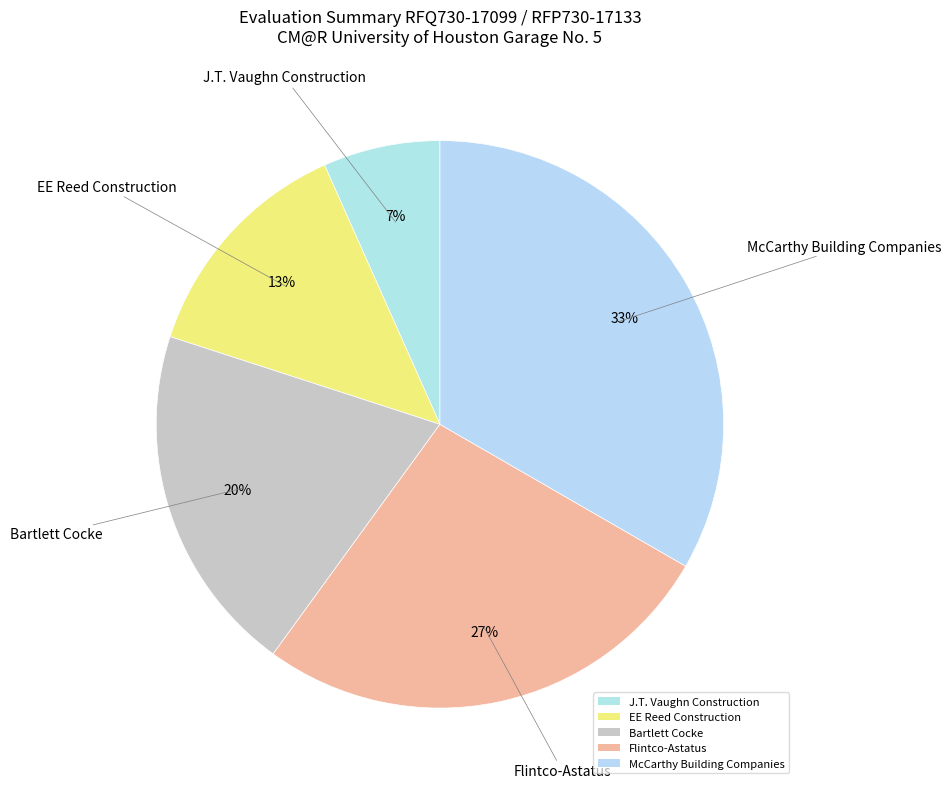

Is it true that McCarthy Building Companies is 33% of the pie?

True